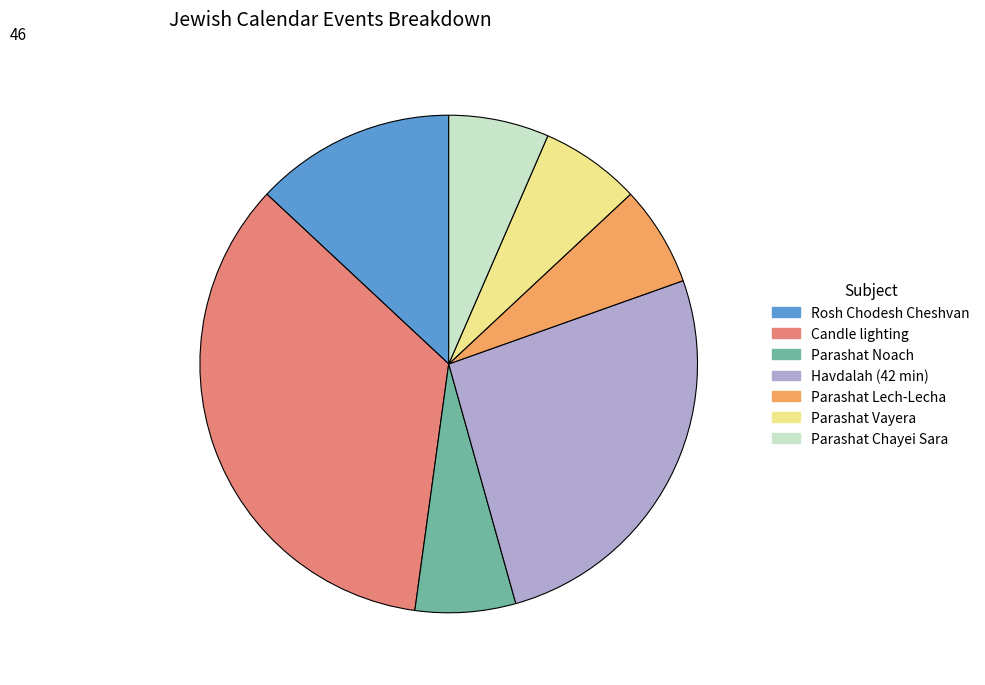

True or false: Havdalah (42 min) accounts for 26% of the total.

True